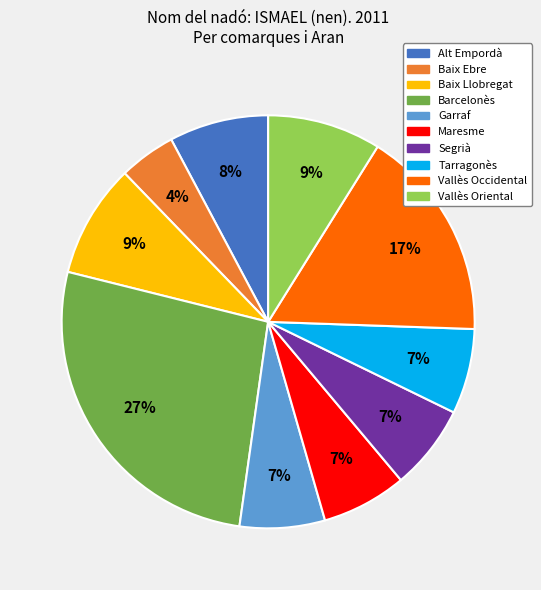

To the nearest percent, what percentage of the pie is Garraf?

7%